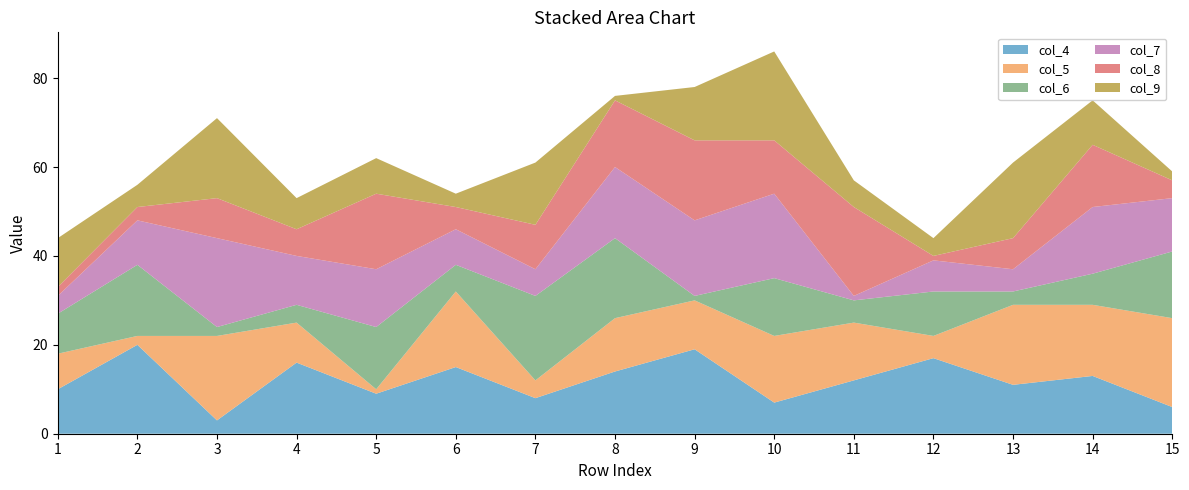

Reading left to right, what are all the values shown in this chart?

col_4: 10	20	3	16	9	15	8	14	19	7	12	17	11	13	6
col_5: 8	2	19	9	1	17	4	12	11	15	13	5	18	16	20
col_6: 9	16	2	4	14	6	19	18	1	13	5	10	3	7	15
col_7: 4	10	20	11	13	8	6	16	17	19	1	7	5	15	12
col_8: 2	3	9	6	17	5	10	15	18	12	20	1	7	14	4
col_9: 11	5	18	7	8	3	14	1	12	20	6	4	17	10	2